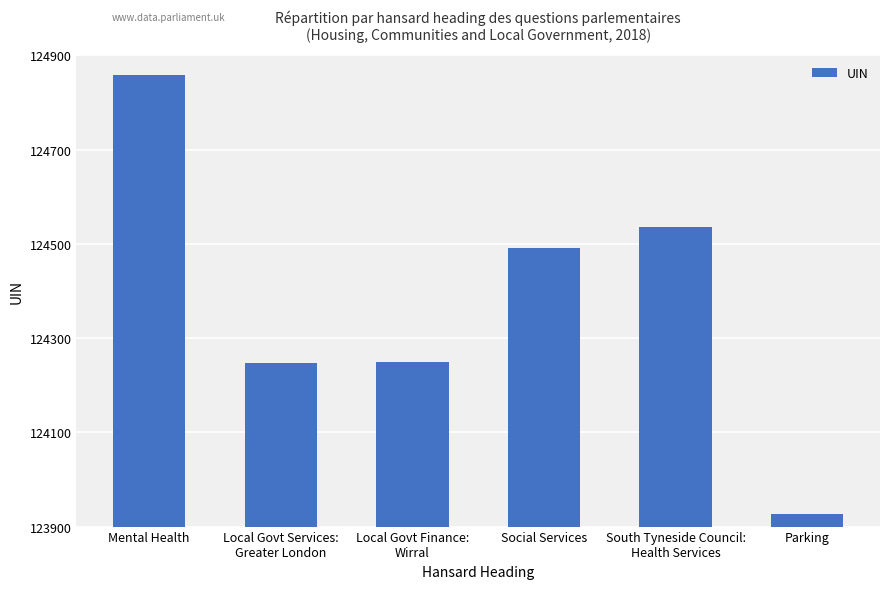

What is the sum of all values?

746310